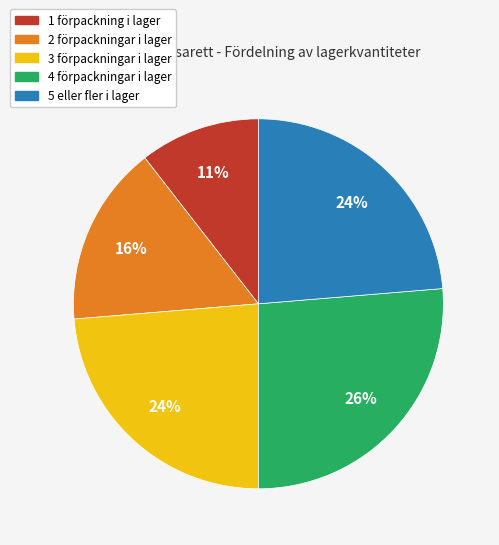

Is there a majority slice in this chart?

No